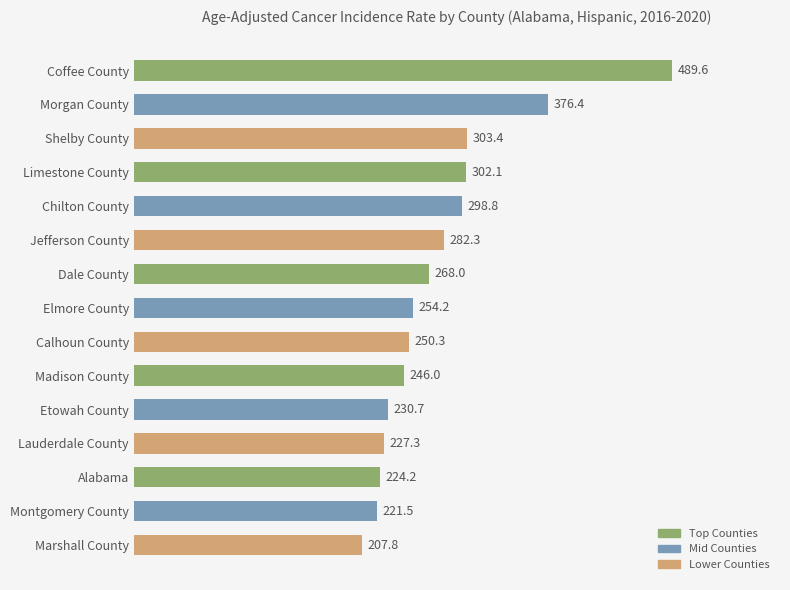

Rank the categories by value from highest to lowest.

Coffee County, Morgan County, Shelby County, Limestone County, Chilton County, Jefferson County, Dale County, Elmore County, Calhoun County, Madison County, Etowah County, Lauderdale County, Alabama, Montgomery County, Marshall County